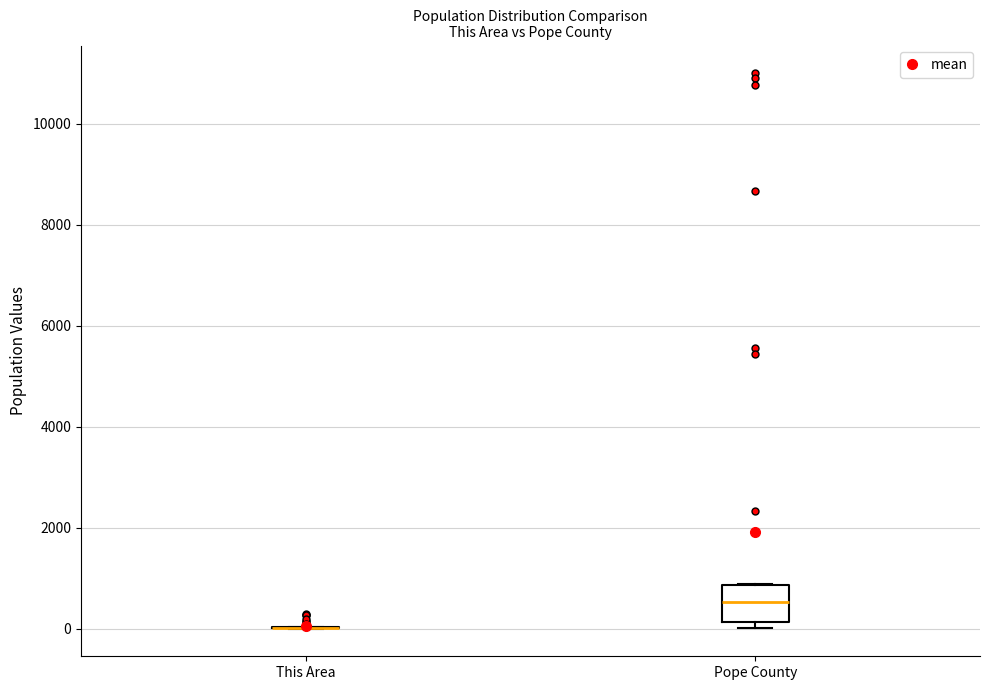

Comparing the boxes themselves (not the whiskers), which one is the tallest?

Pope County